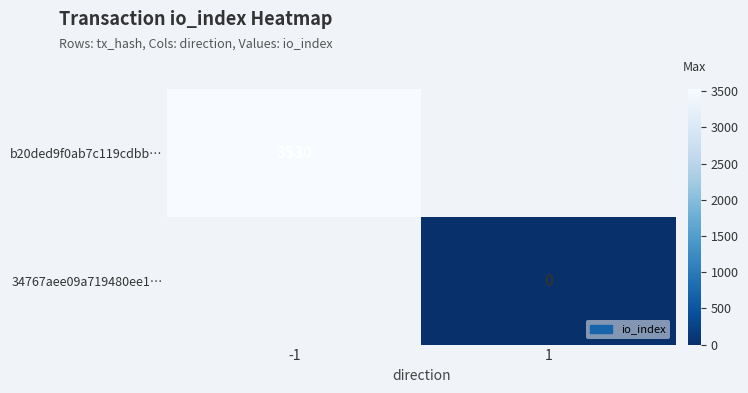

Which label corresponds to the smallest value in the chart?

1